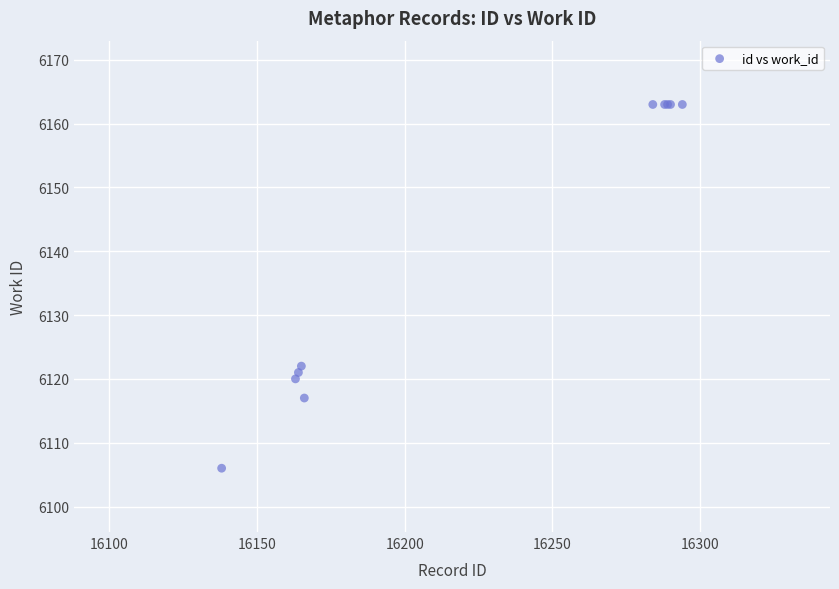

What Y value in the scatter plot is closest to 6134?

6122